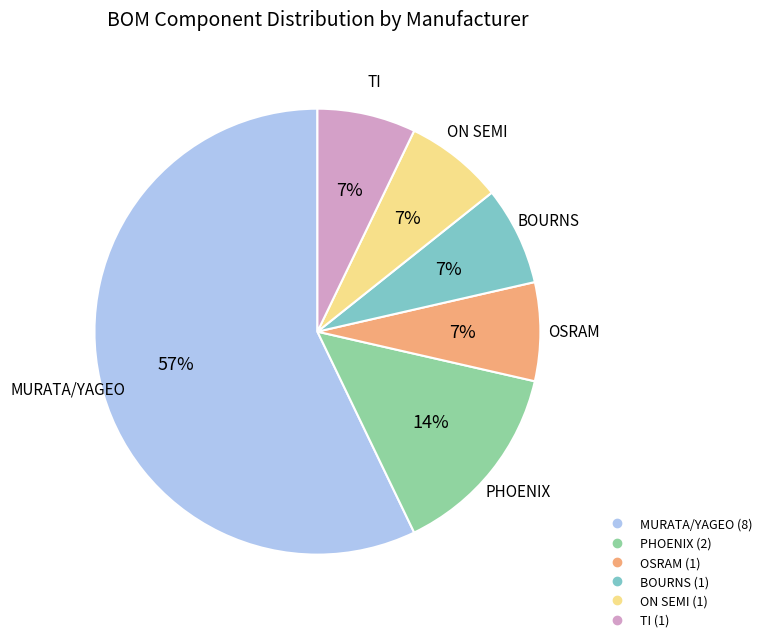

Which has a higher value, OSRAM or MURATA/YAGEO?

MURATA/YAGEO